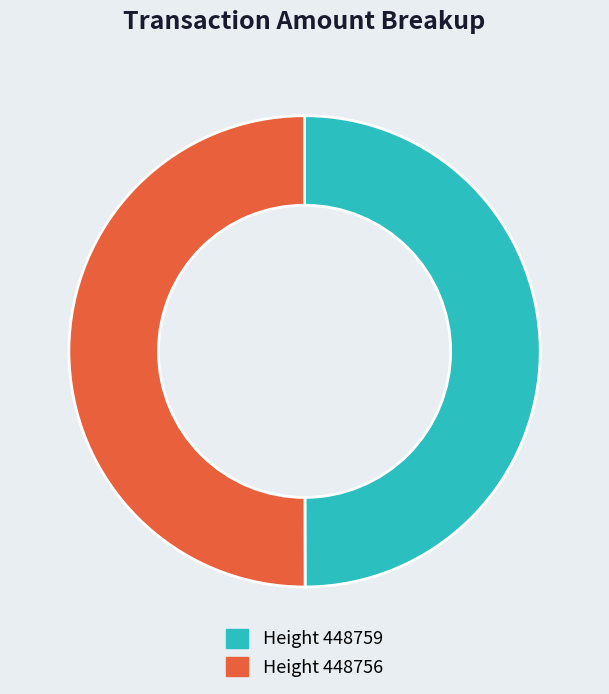

How many segments does this pie chart have?

2